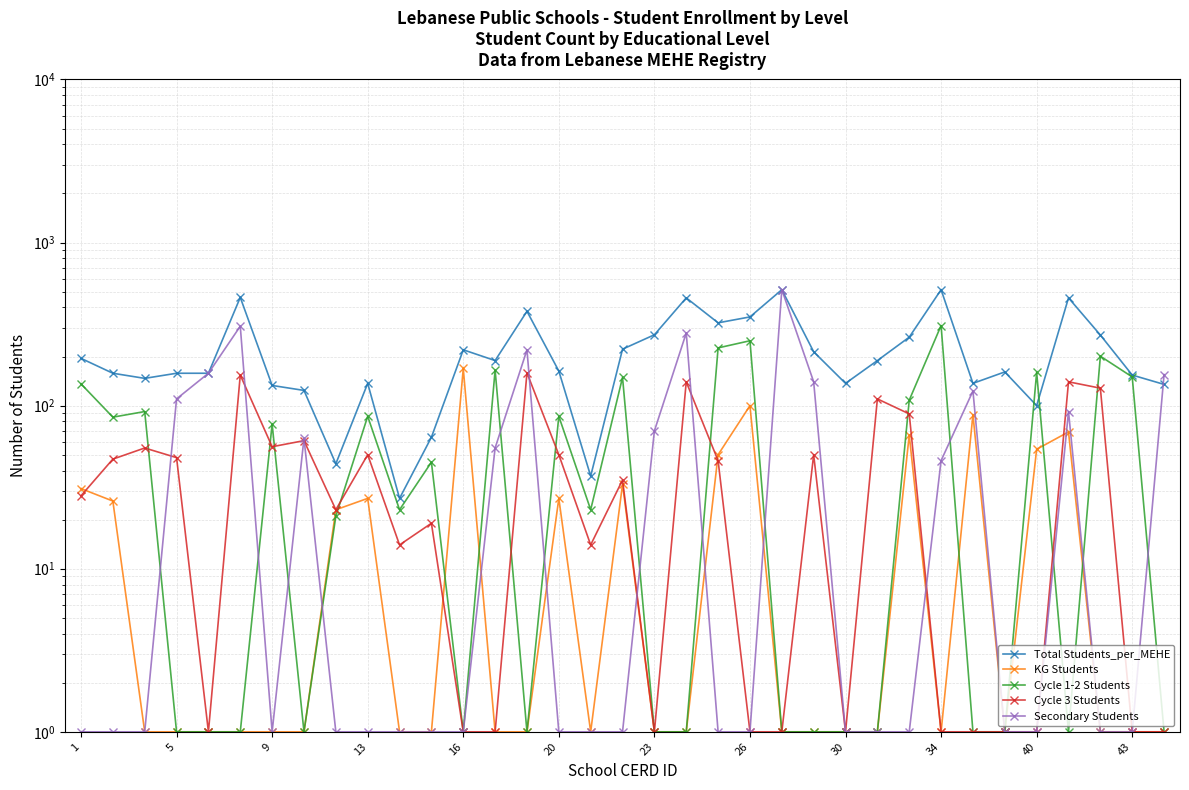

Which series has the widest spread of values?

Secondary Students